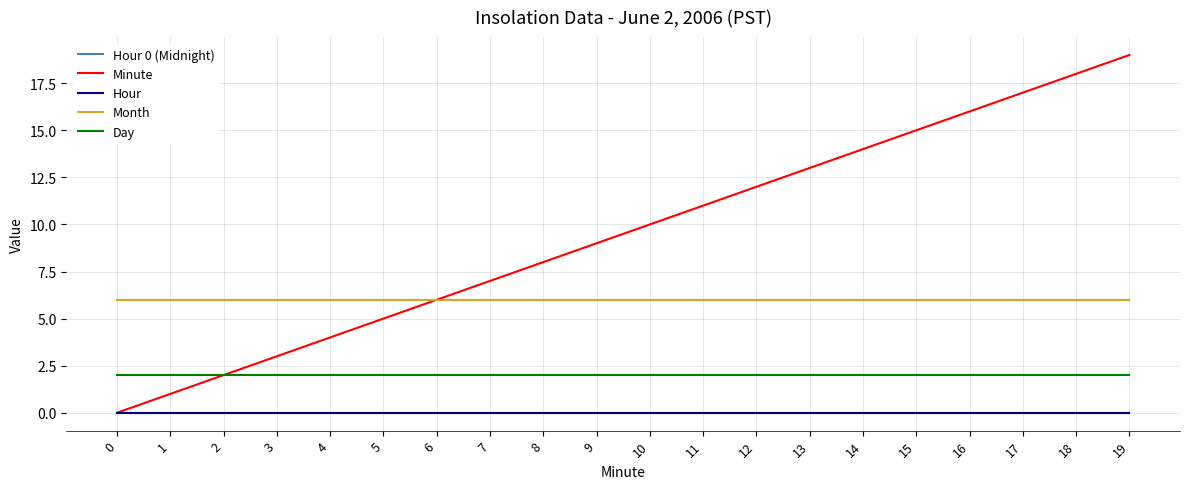

Which series changed the most between 2 and 17?

Minute